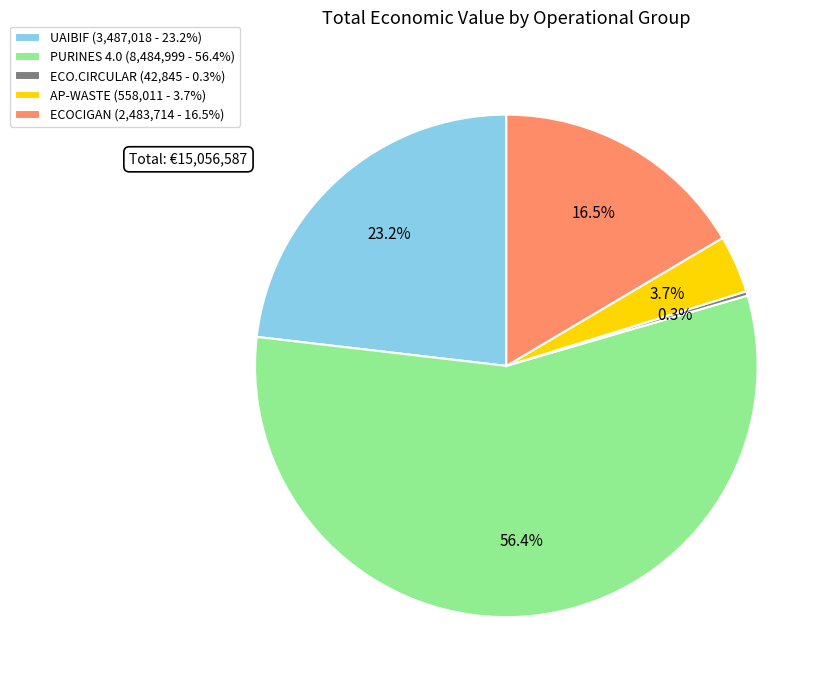

What percentage is the UAIBIF slice, to the nearest percent?

23%